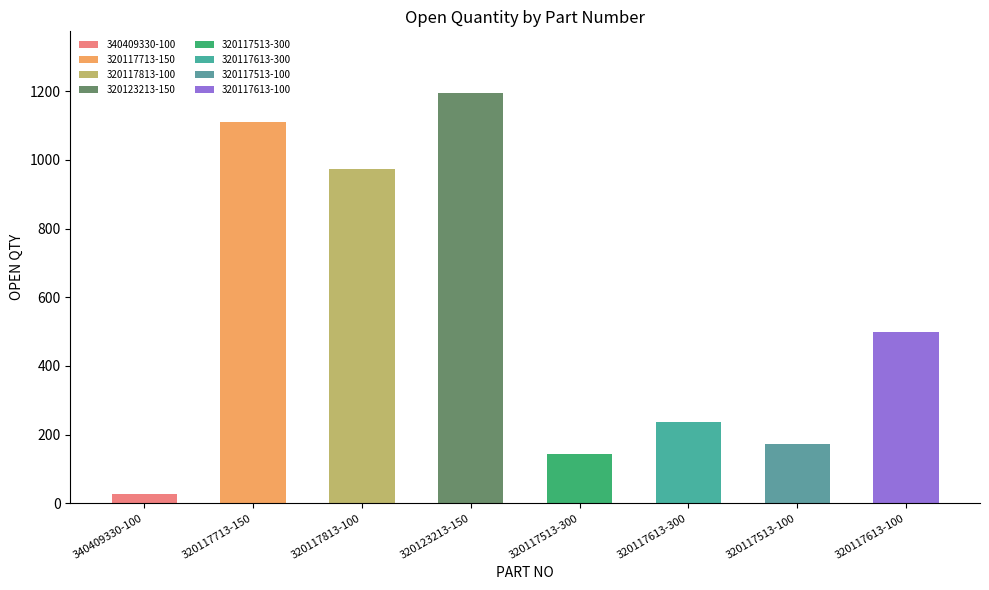

Rank the categories by value from lowest to highest.

340409330-100, 320117513-300, 320117513-100, 320117613-300, 320117613-100, 320117813-100, 320117713-150, 320123213-150